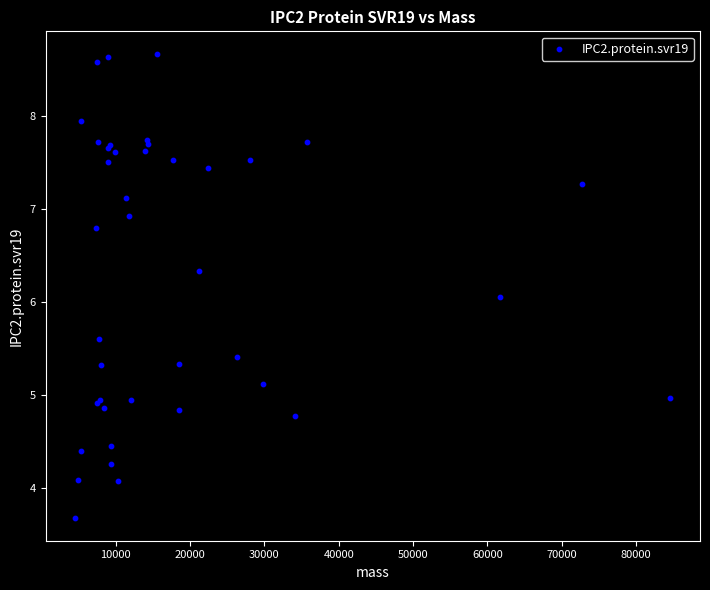

What Y value in the scatter plot is closest to 6?

6.1